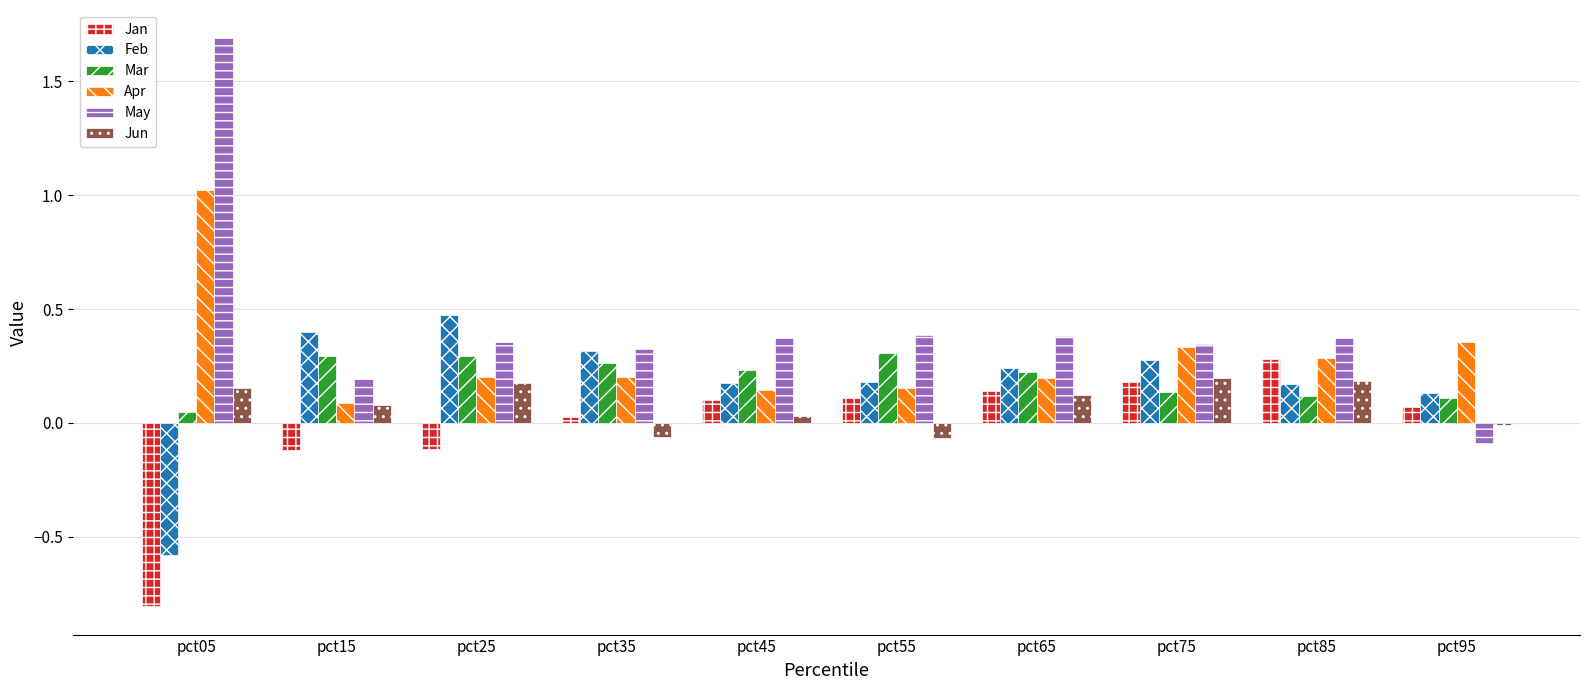

What is the sum of all Mar values?

2.0